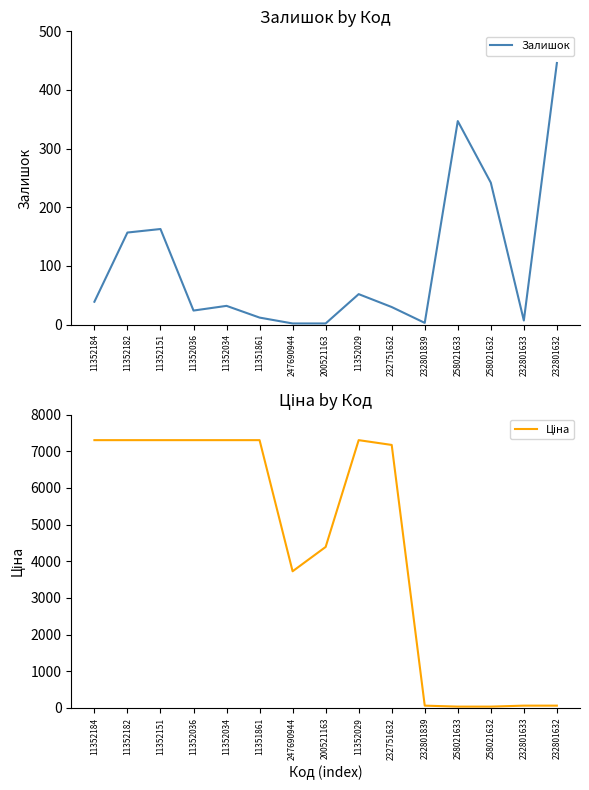

After their last crossing, which series has the higher values: Ціна or Залишок?

Залишок